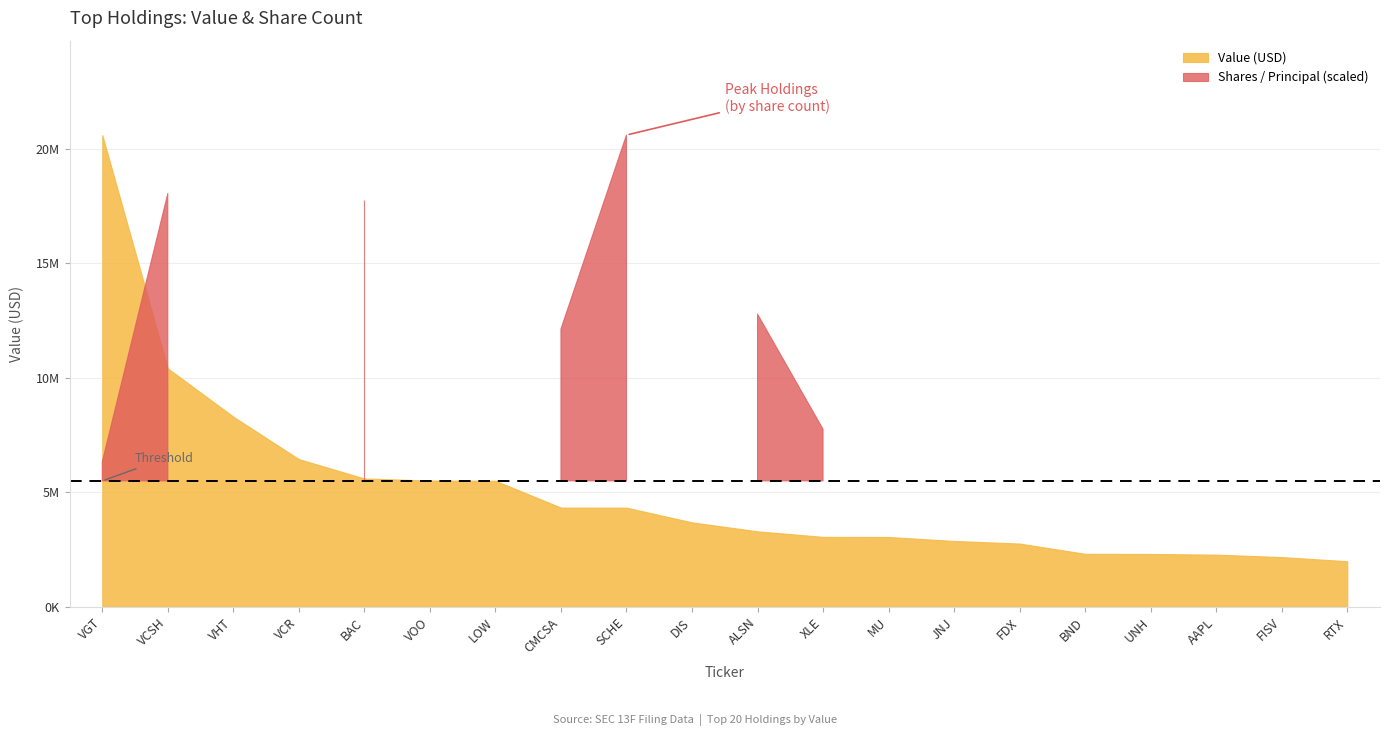

What position from the left is BAC?

5